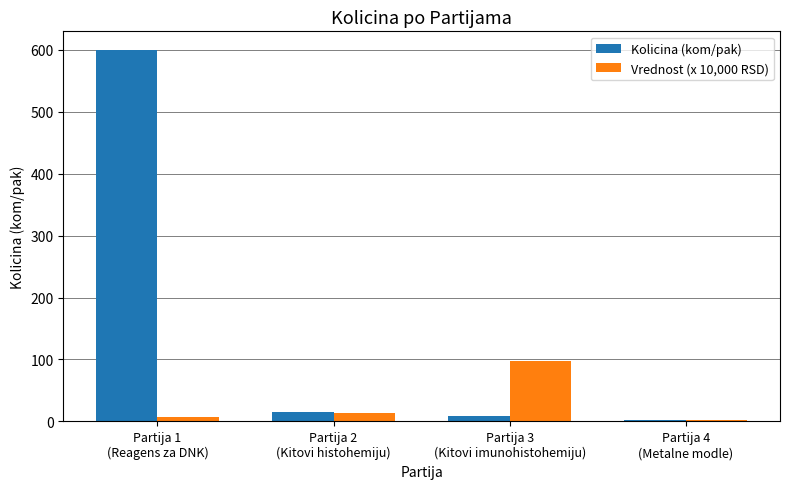

What is the label of the 4th bar from the left?

Partija 4
(Metalne modle)